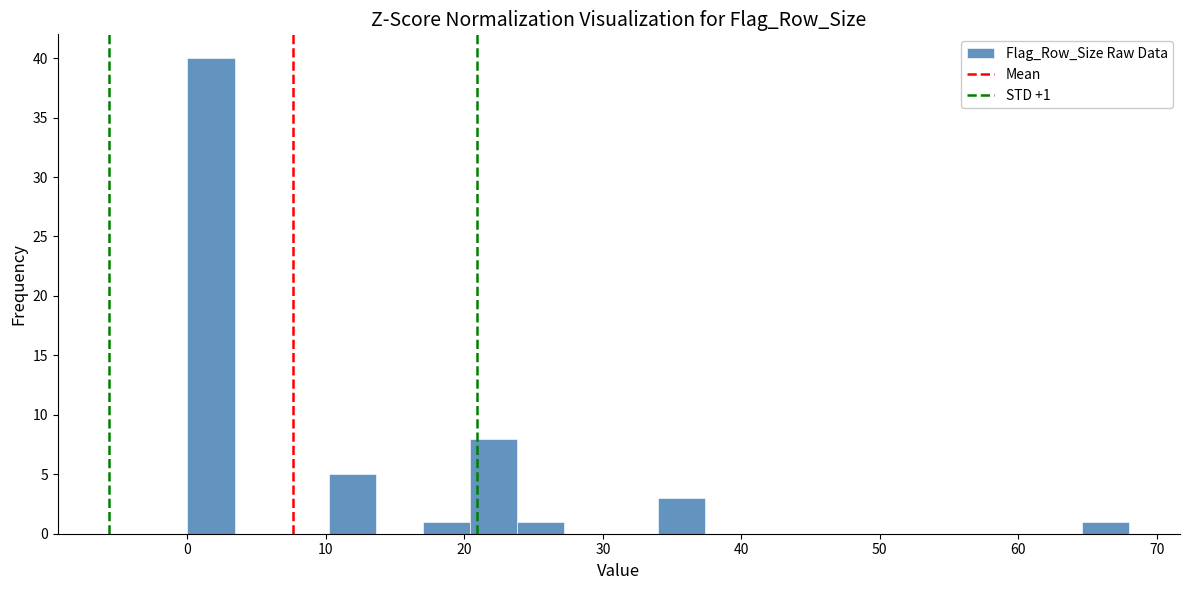

Around what value on the x-axis is the tallest bar? Give the approximate position of its centre, as read against the axis.

2